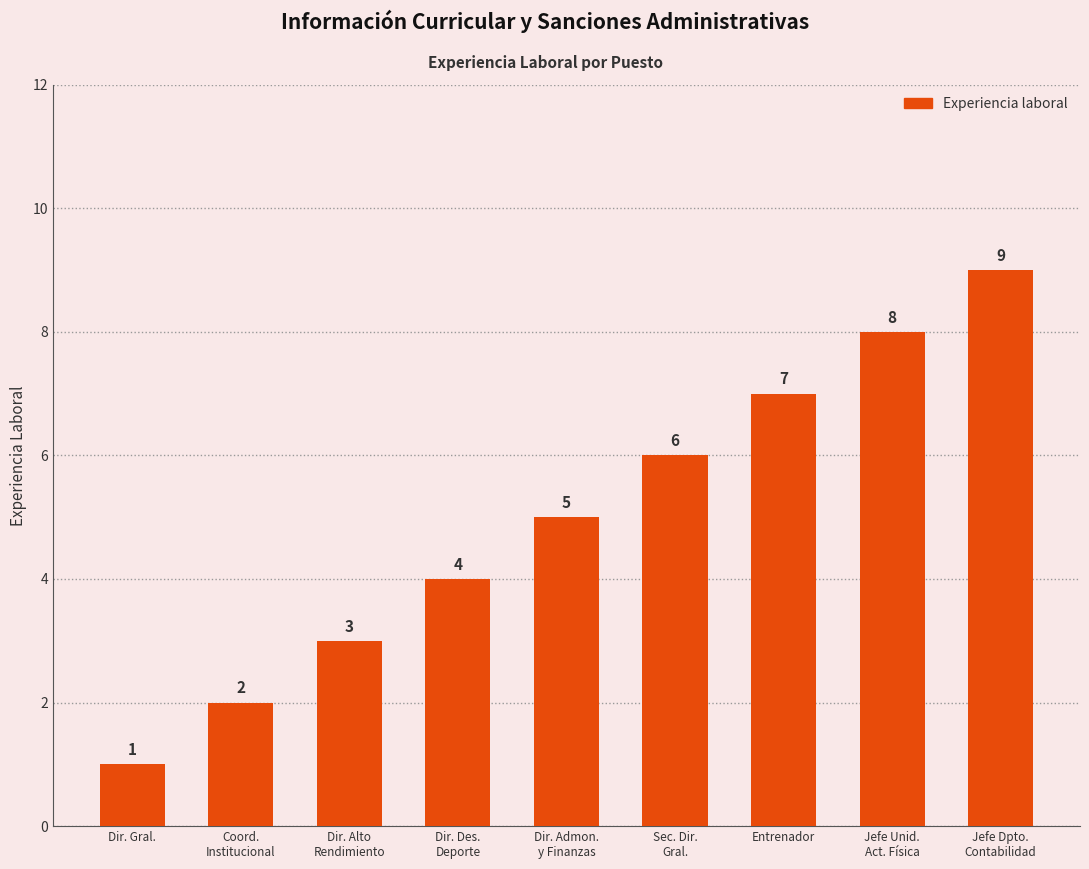

Are the bars horizontal?

No